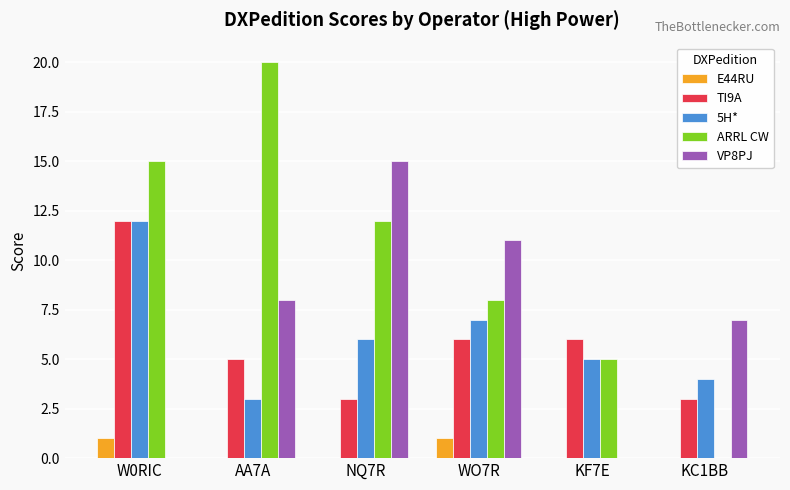

Which series changed the most between AA7A and KC1BB?

ARRL CW